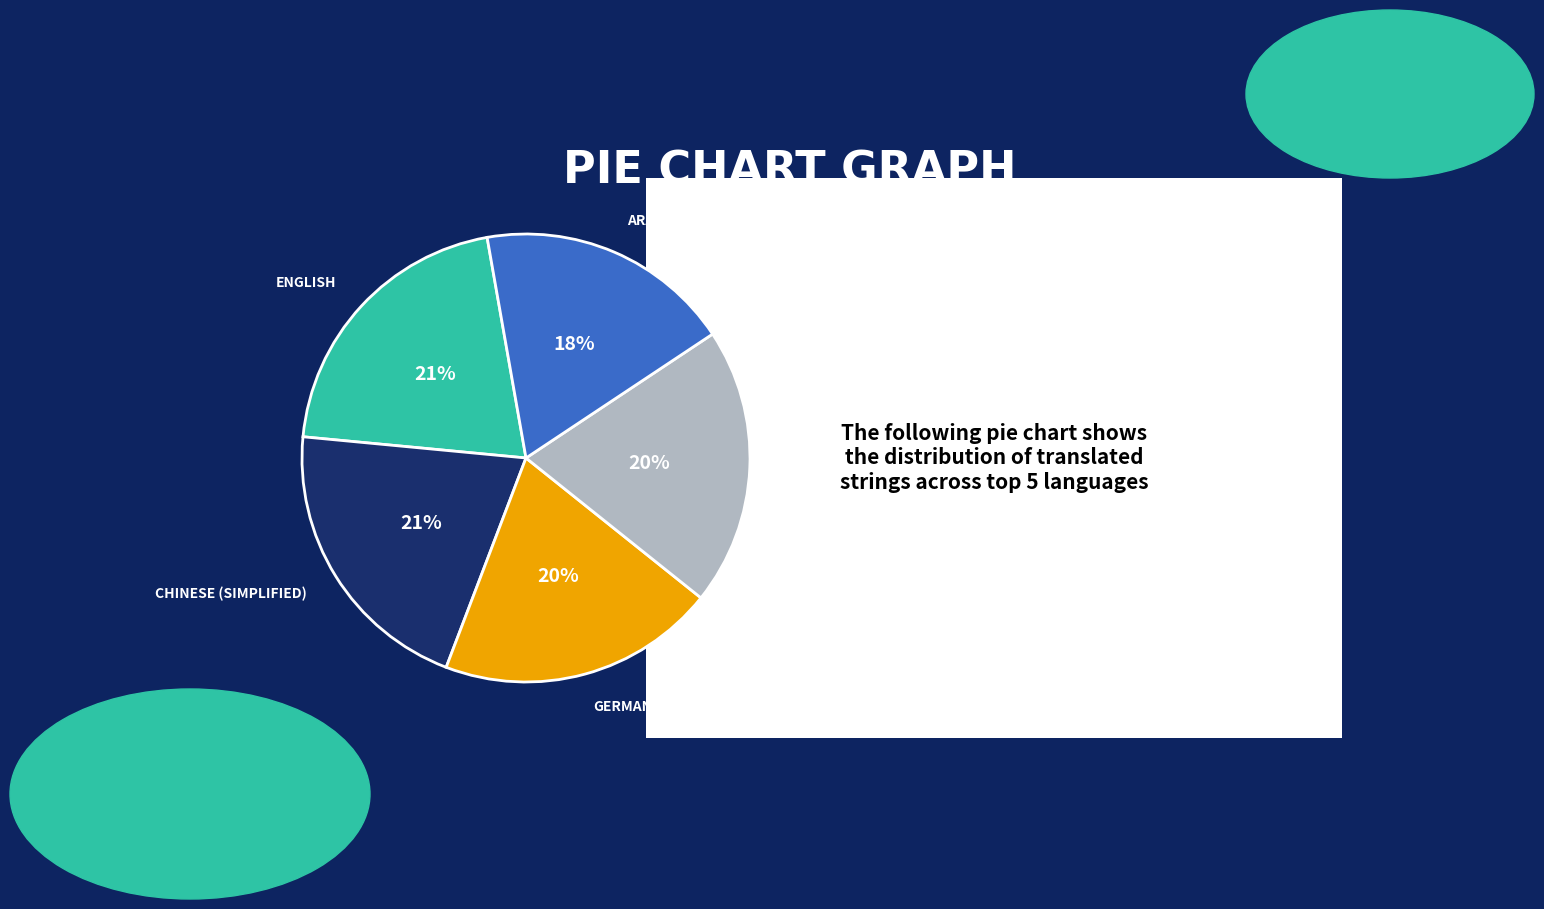

Is there a majority slice in this chart?

No